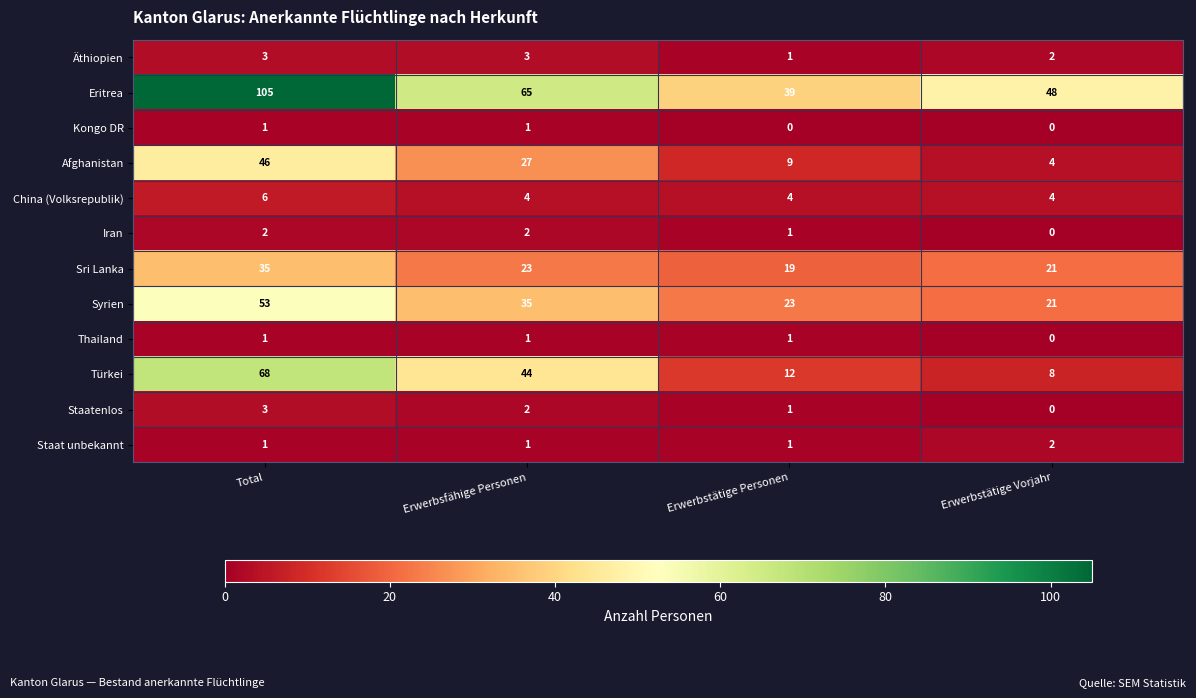

What is the total value across all series at Erwerbstätige Personen?

111